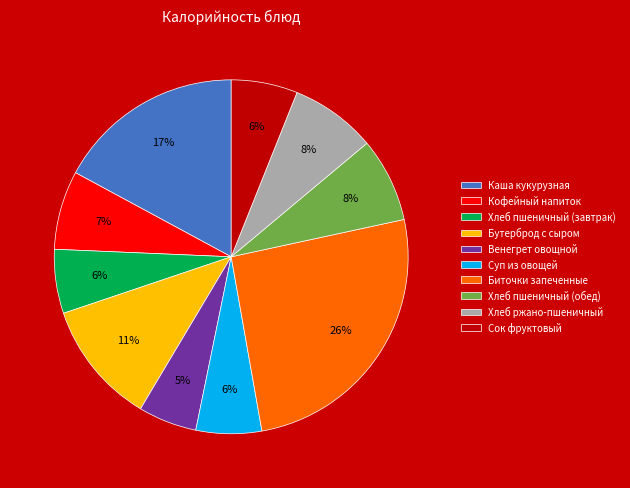

To the nearest percent, what is the average slice percentage?

10%